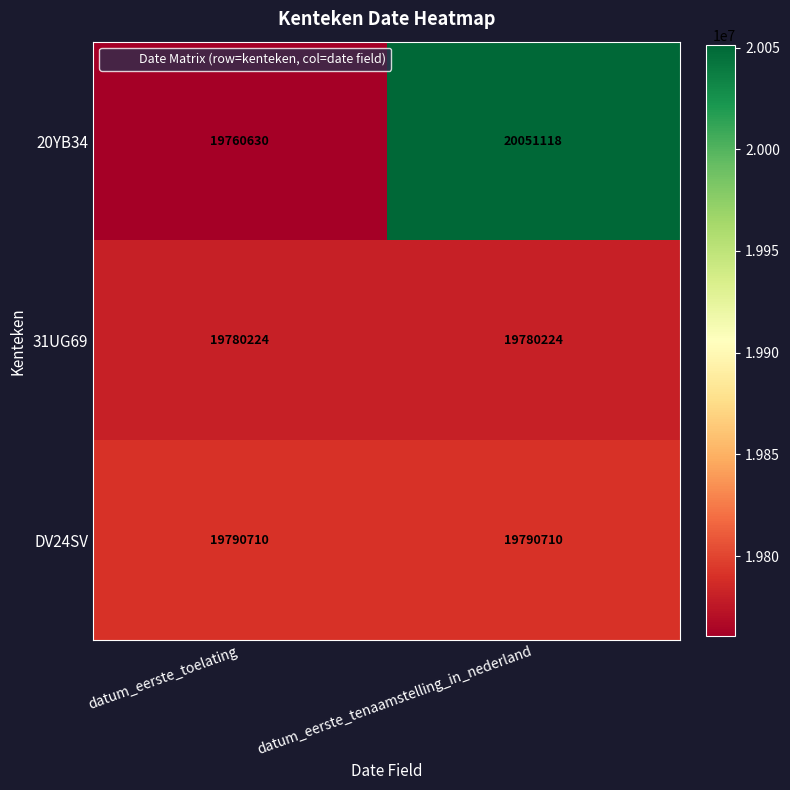

Is it true that 20YB34 equals 19760630 at datum_eerste_toelating?

True